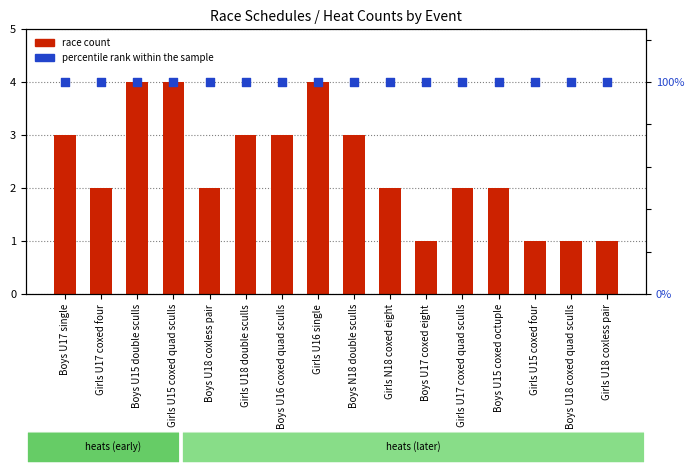

What is the total value across all series at Girls U18 double sculls?

103